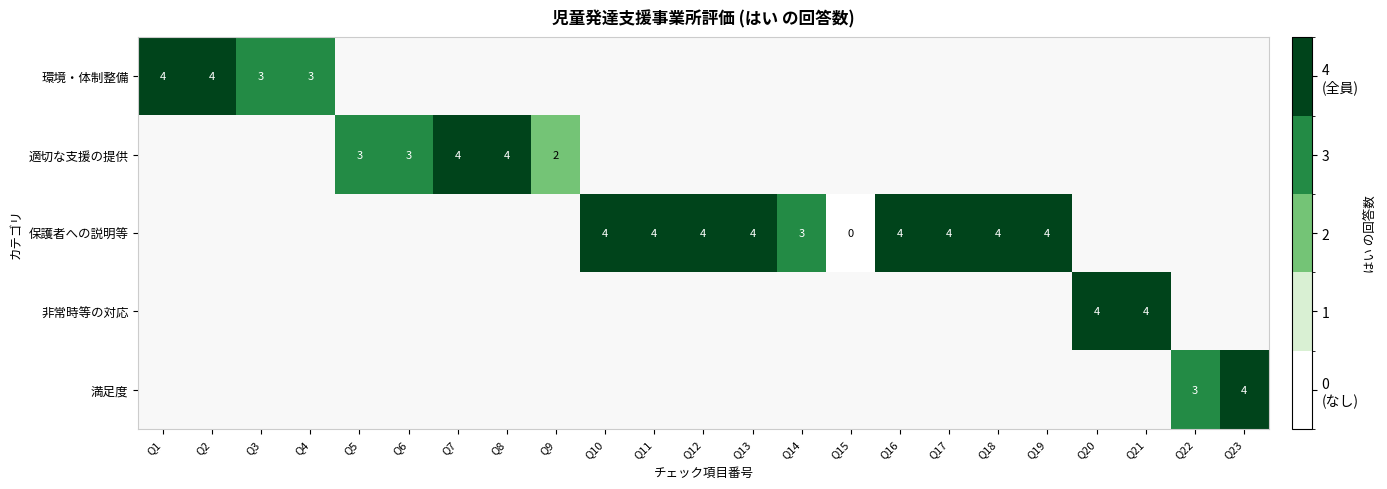

List the series in order of their peak value, highest first.

環境・体制整備, 適切な支援の提供, 保護者への説明等, 非常時等の対応, 満足度